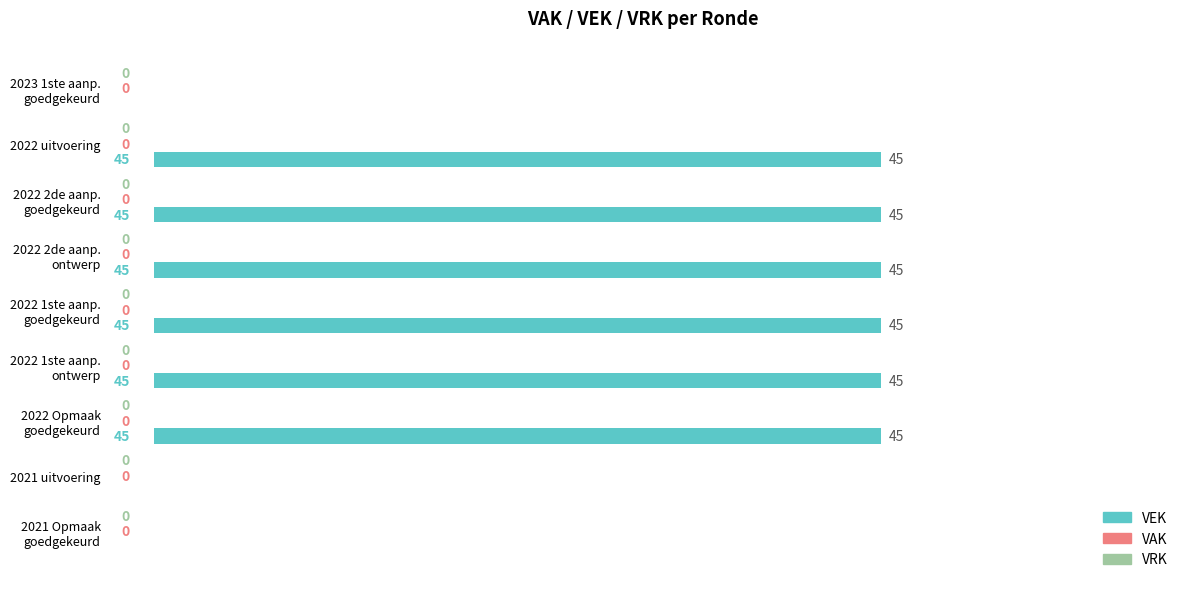

Count the number of categories in the chart.

9